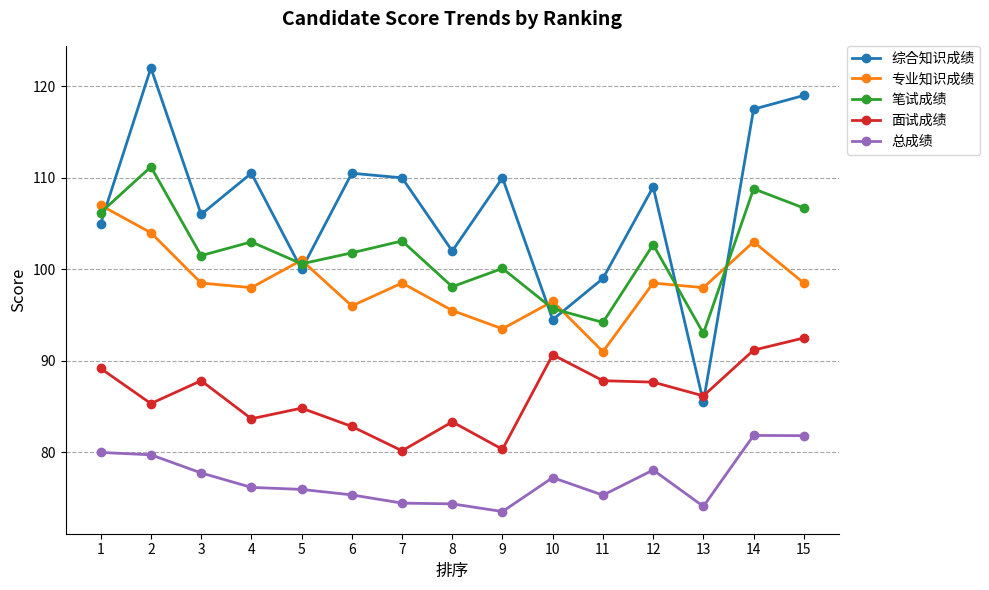

Between 5 and 15, which series saw the biggest shift?

综合知识成绩